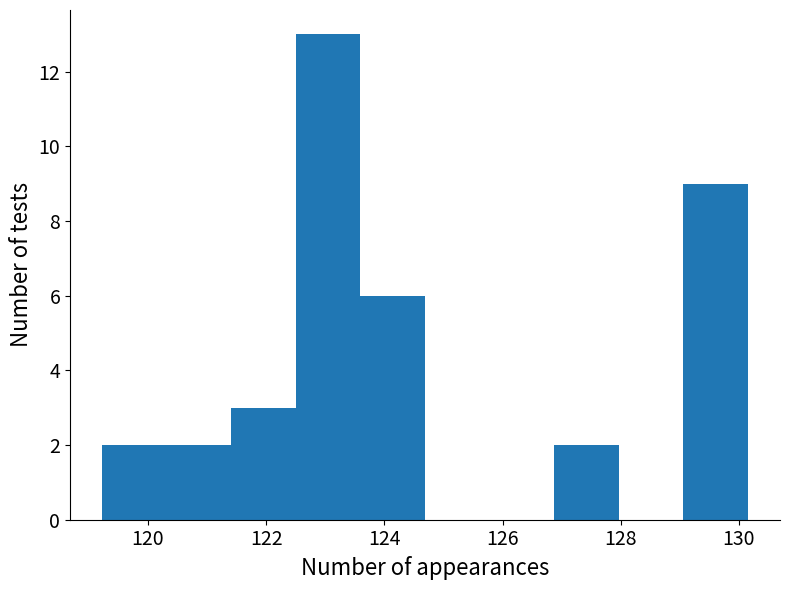

Which range on the x-axis has the tallest bar?

122.6 to 123.6